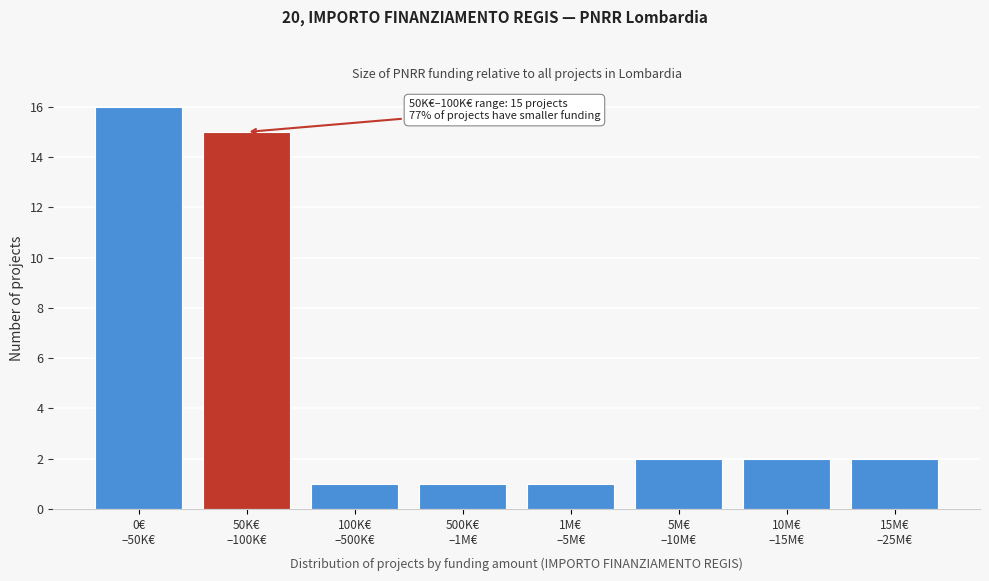

Reading left to right, list all the values displayed in this chart.

16	15	1	1	1	2	2	2